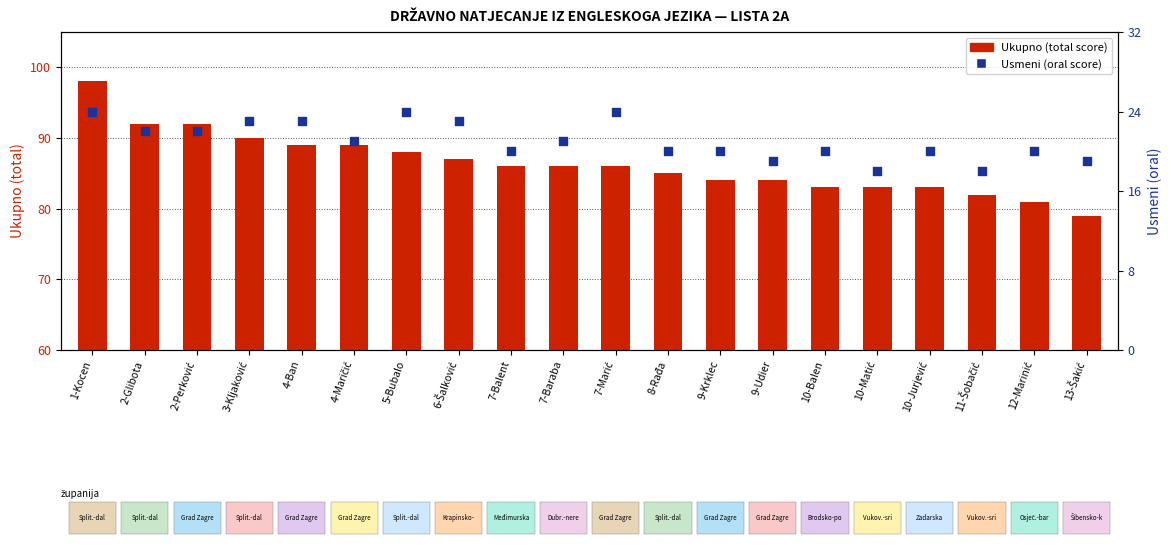

Which series has the widest spread of Y values?

Ukupno (total score)